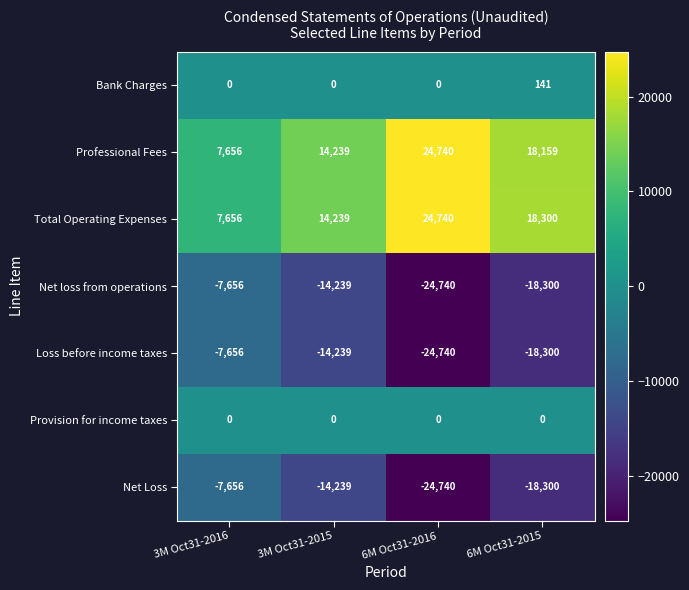

What is the average value of the Net loss from operations series?

-16234